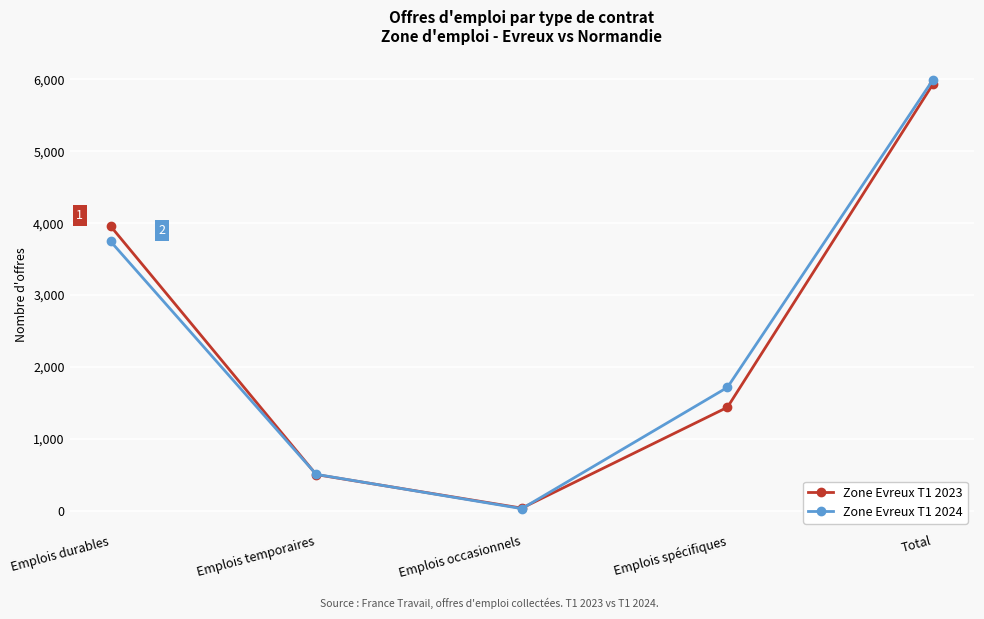

At which category is the sum across all series the highest?

Total